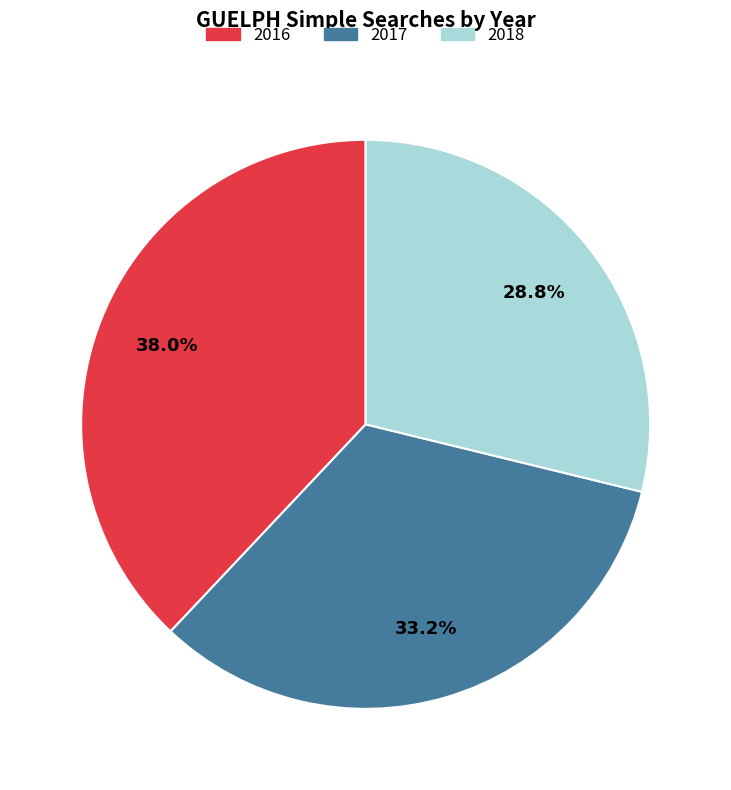

Does any single category account for the majority?

No